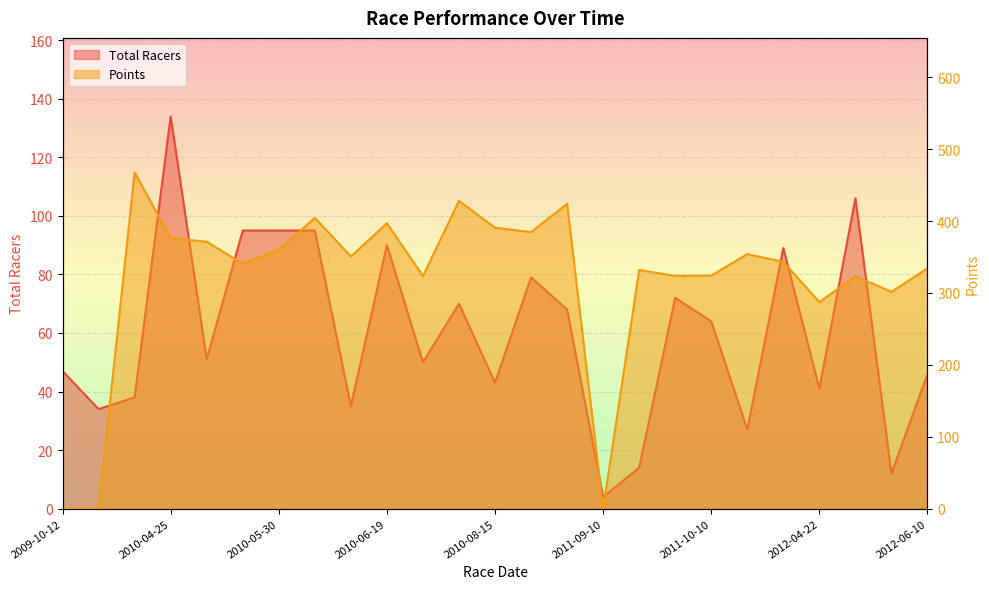

List the series in order of their overall mean, lowest first.

Total Racers, Points